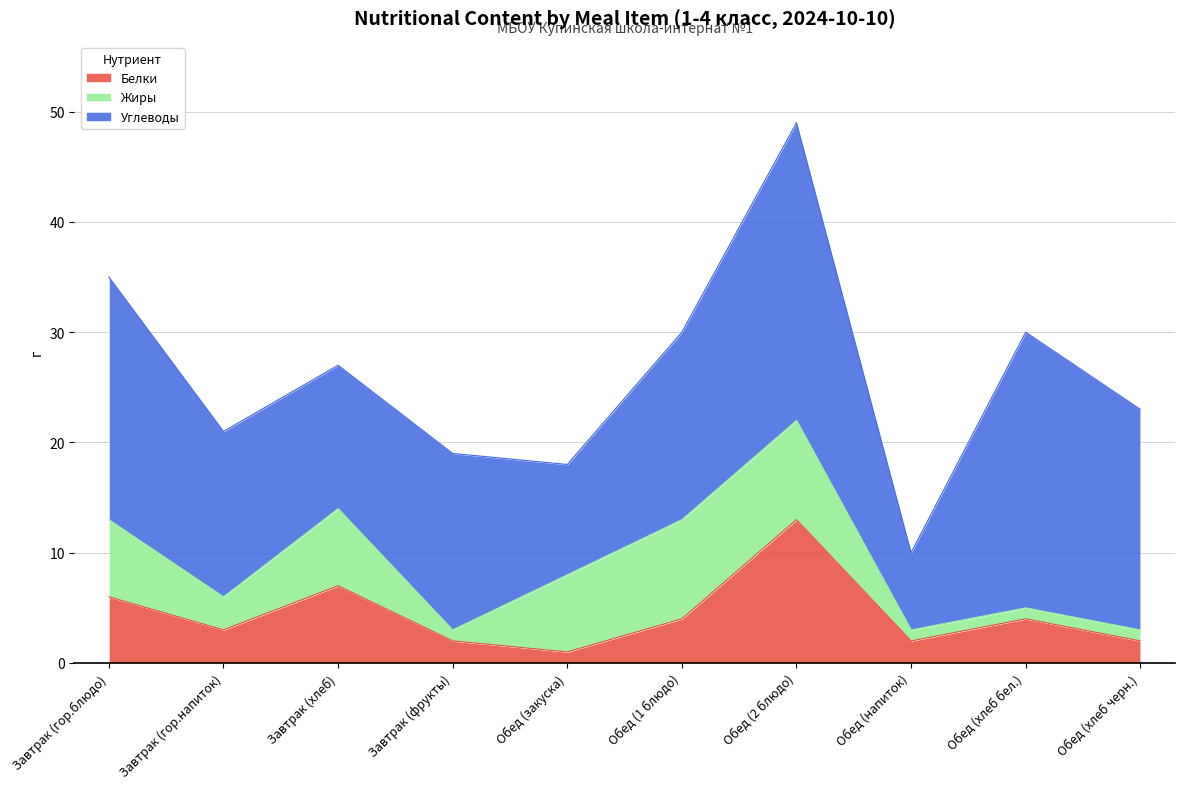

Reading right to left, list all the values displayed in this chart.

Белки: Обед (хлеб черн.)=2	Обед (хлеб бел.)=4	Обед (напиток)=2	Обед (2 блюдо)=13	Обед (1 блюдо)=4	Обед (закуска)=1	Завтрак (фрукты)=2	Завтрак (хлеб)=7	Завтрак (гор.напиток)=3	Завтрак (гор.блюдо)=6
Жиры: Обед (хлеб черн.)=1	Обед (хлеб бел.)=1	Обед (напиток)=1	Обед (2 блюдо)=9	Обед (1 блюдо)=9	Обед (закуска)=7	Завтрак (фрукты)=1	Завтрак (хлеб)=7	Завтрак (гор.напиток)=3	Завтрак (гор.блюдо)=7
Углеводы: Обед (хлеб черн.)=20	Обед (хлеб бел.)=25	Обед (напиток)=7	Обед (2 блюдо)=27	Обед (1 блюдо)=17	Обед (закуска)=10	Завтрак (фрукты)=16	Завтрак (хлеб)=13	Завтрак (гор.напиток)=15	Завтрак (гор.блюдо)=22